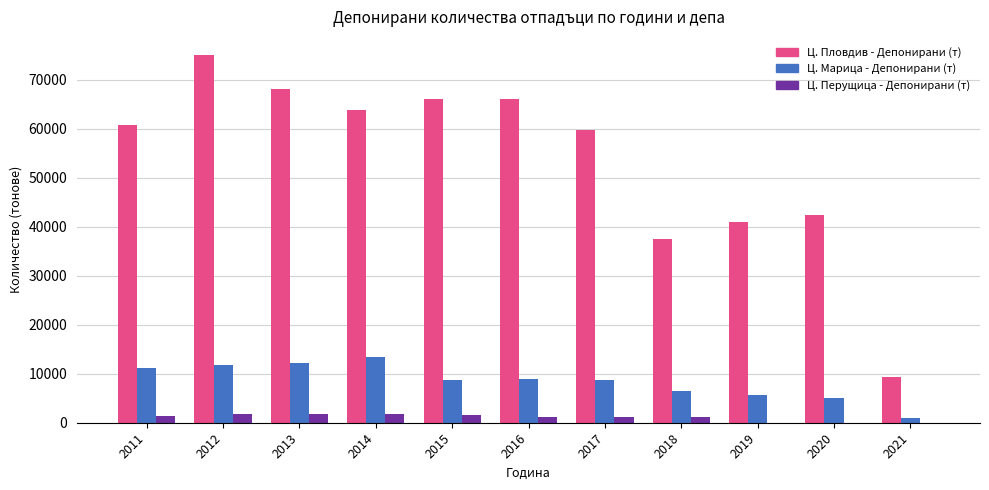

Is it true that Ц. Пловдив - Депонирани (т) equals 13788.8 at 2017?

False